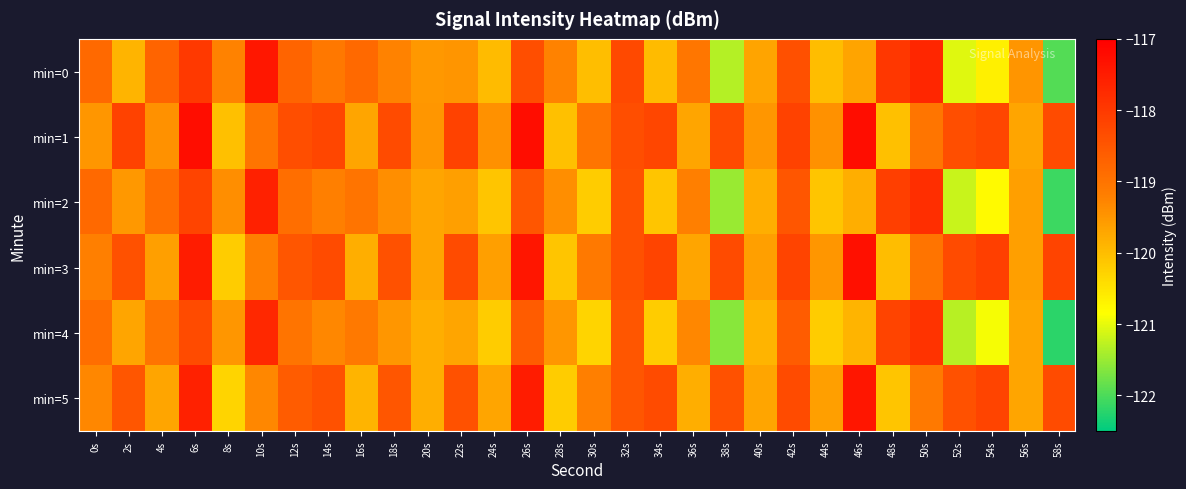

How many distinct data groups are displayed?

6